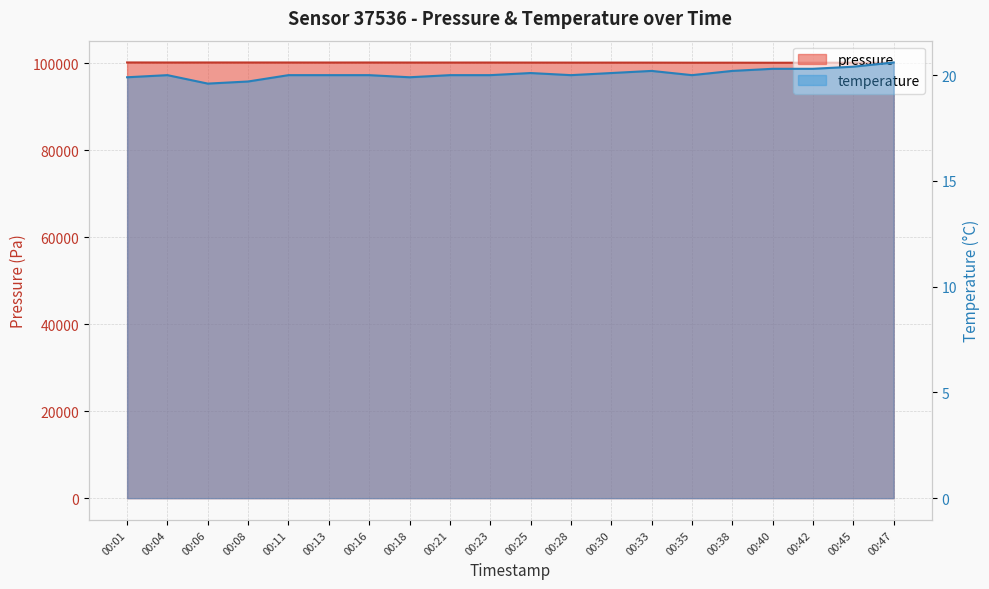

True or false: pressure has a value of 36176.8 at 00:30.

False